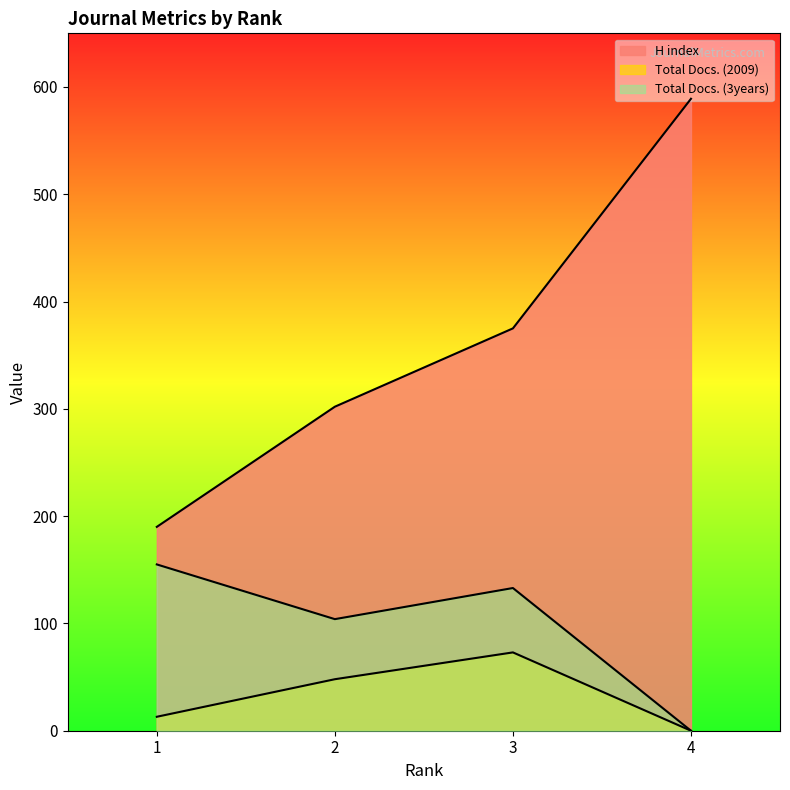

How many values in the Total Docs. (2009) series are below 48?

2